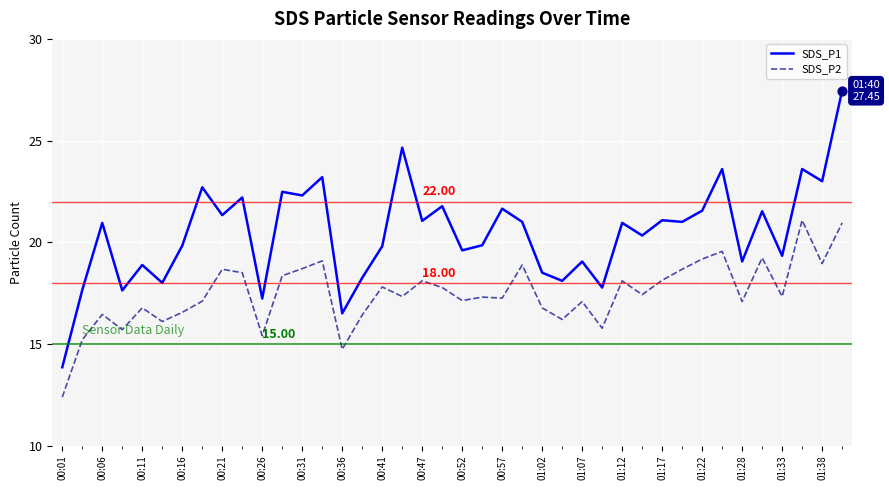

Which series has the largest total across all categories?

SDS_P1